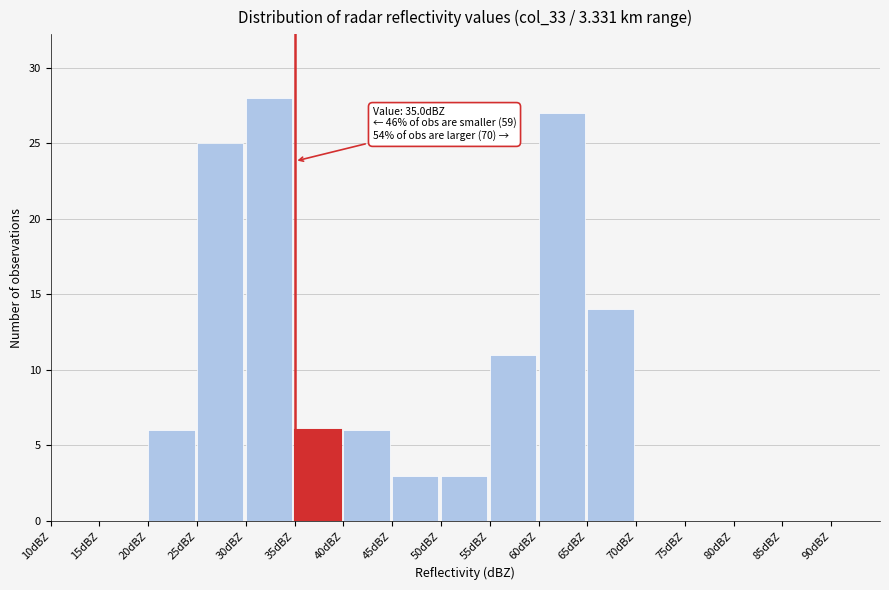

Which range on the x-axis has the tallest bar?

30 to 35